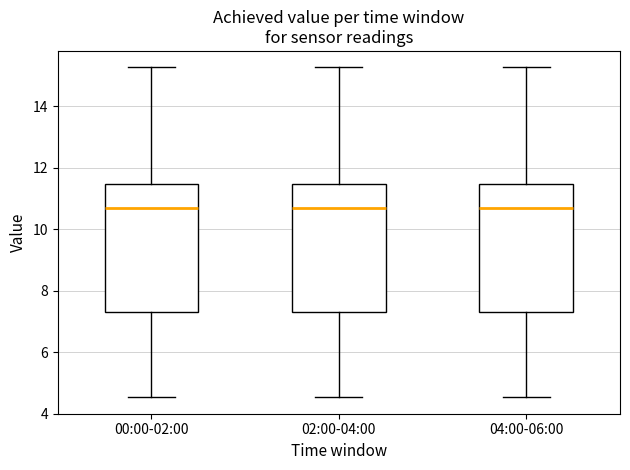

Where does the median line of the box for 04:00-06:00 sit on the y-axis? The values are not printed on the chart, so give them approximately, as read against the axis.

10.8